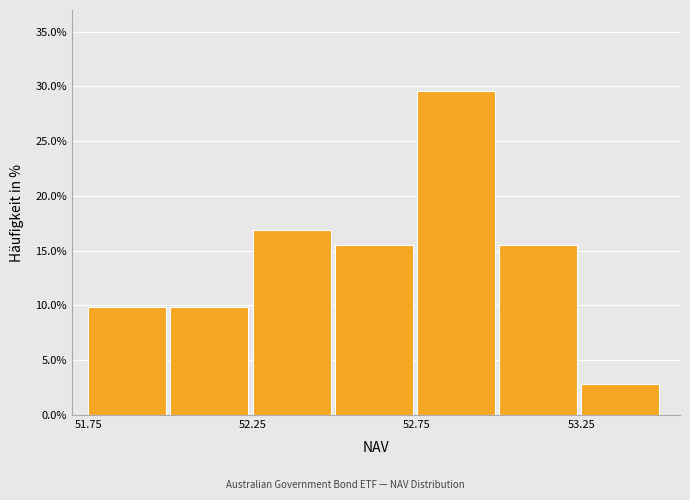

Over which range of the x-axis is the bar tallest?

52.75 to 53.00